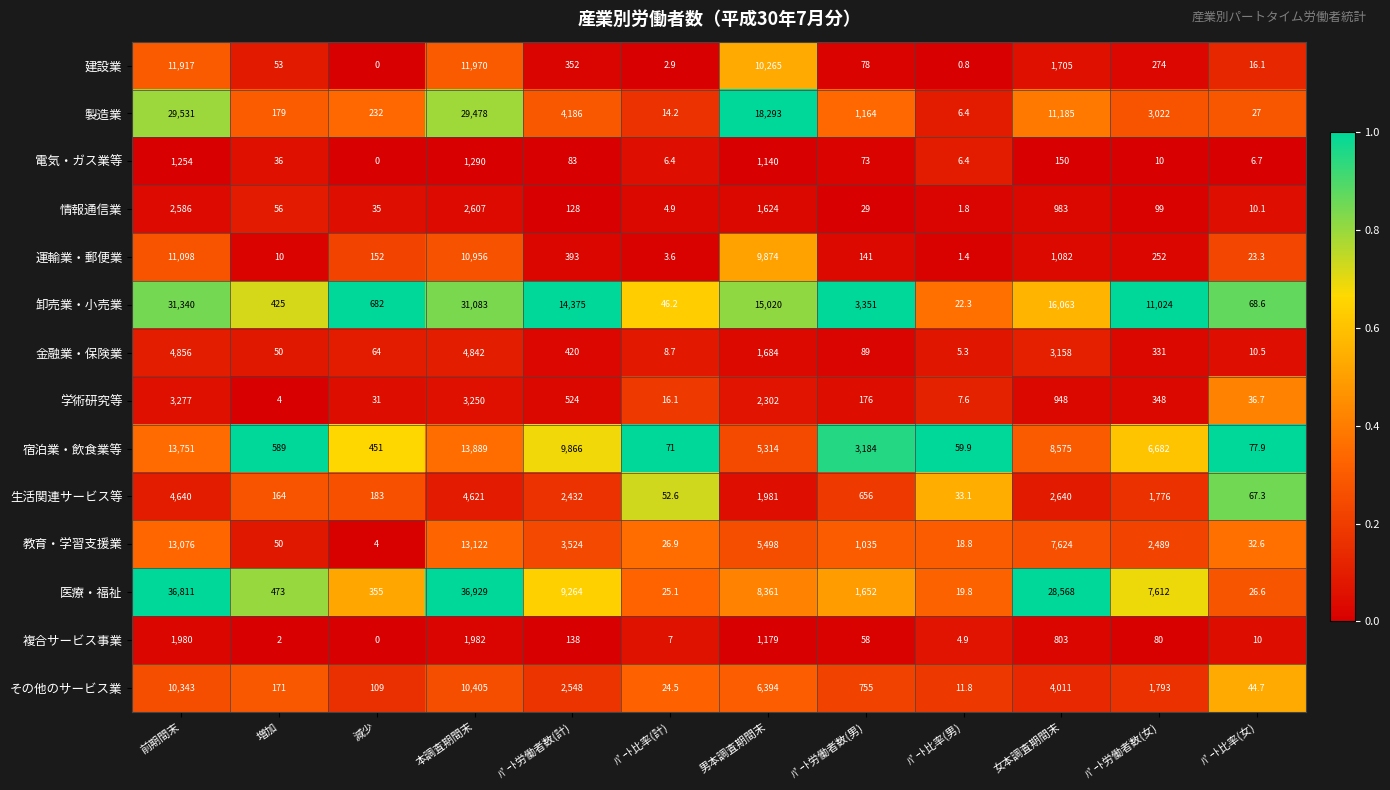

What is the sum of all その他のサービス業 values?

36610.0